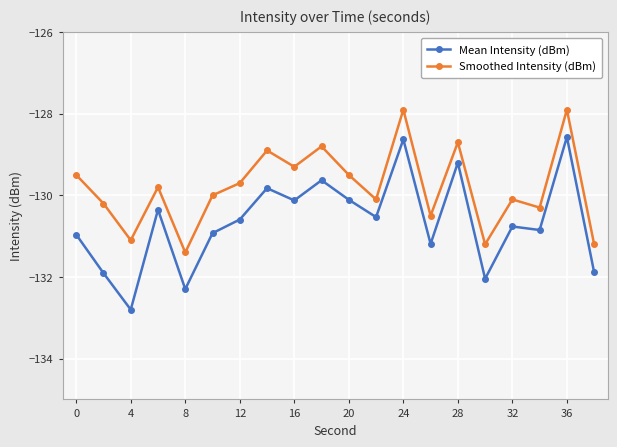

Rank the series by their average value, from highest to lowest.

Smoothed Intensity (dBm), Mean Intensity (dBm)